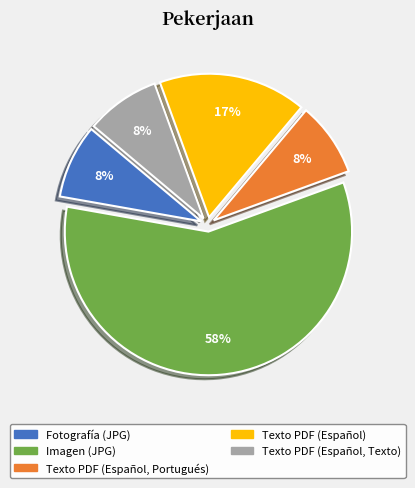

True or false: Texto PDF (Español) accounts for 17% of the total.

True